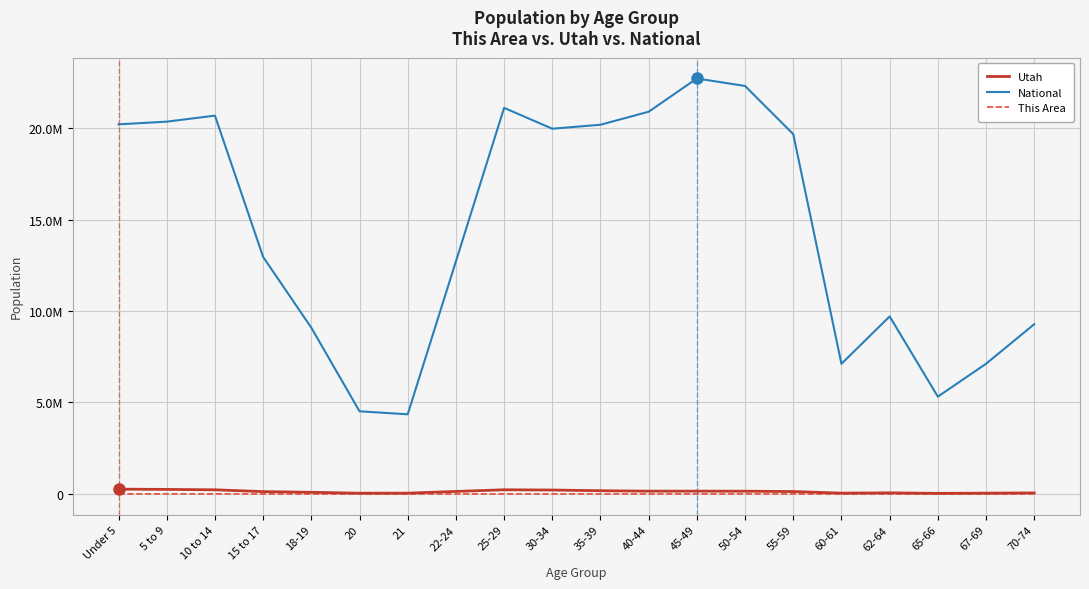

True or false: National has more than 1 interior local peaks.

True